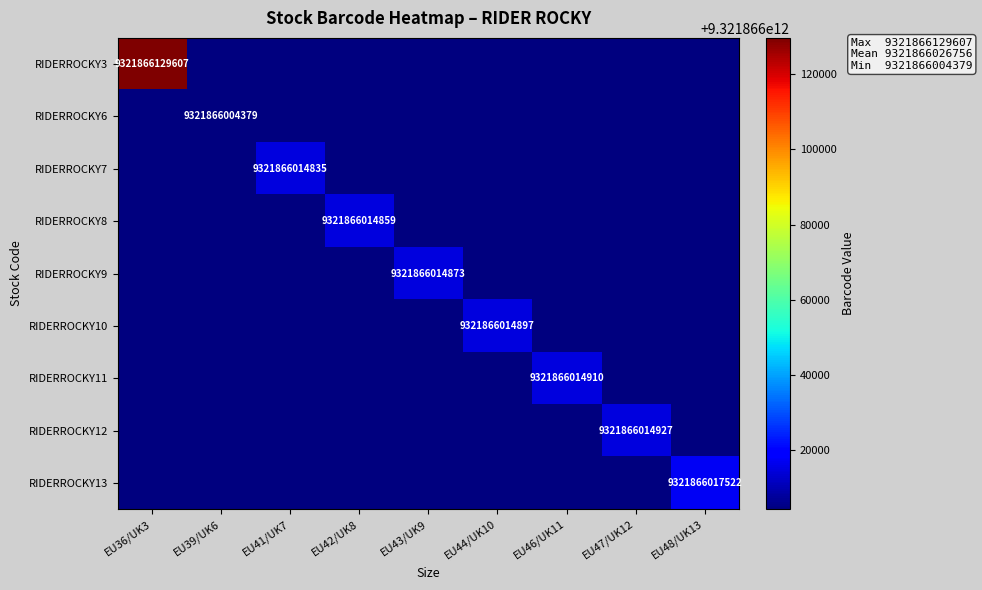

Which series has the largest total across all categories?

RIDERROCKY3